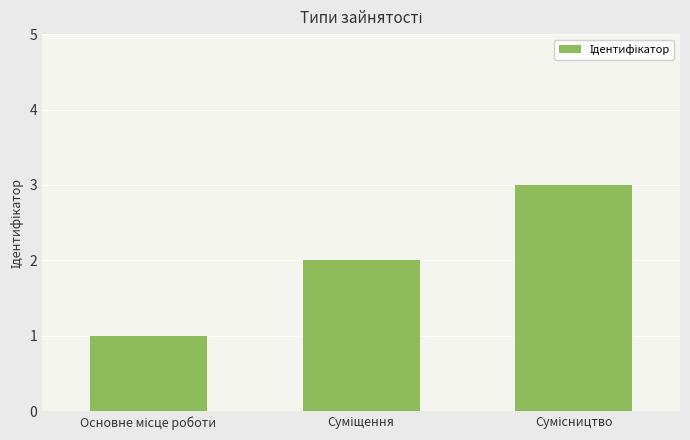

What is the maximum value shown in the chart?

3